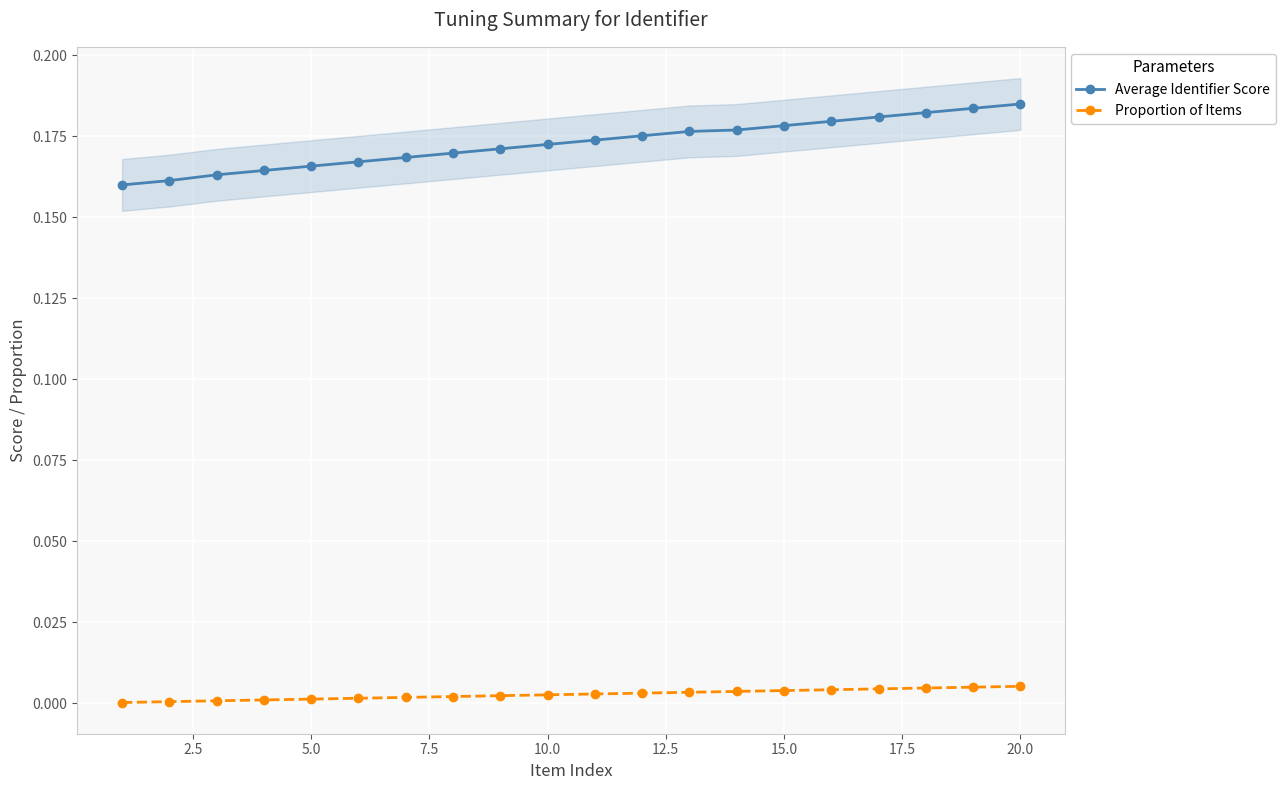

True or false: Average Identifier Score and Proportion of Items intersect in this chart.

False